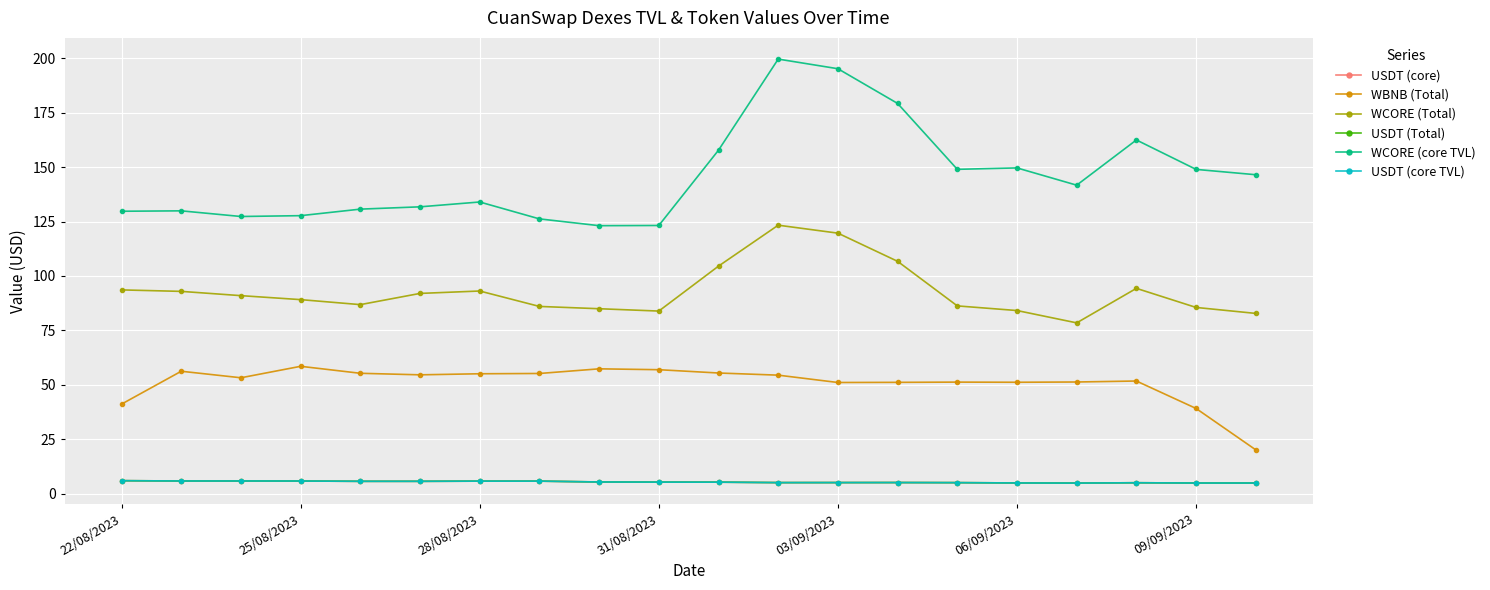

What is the sum of all USDT (Total) values?

107.4